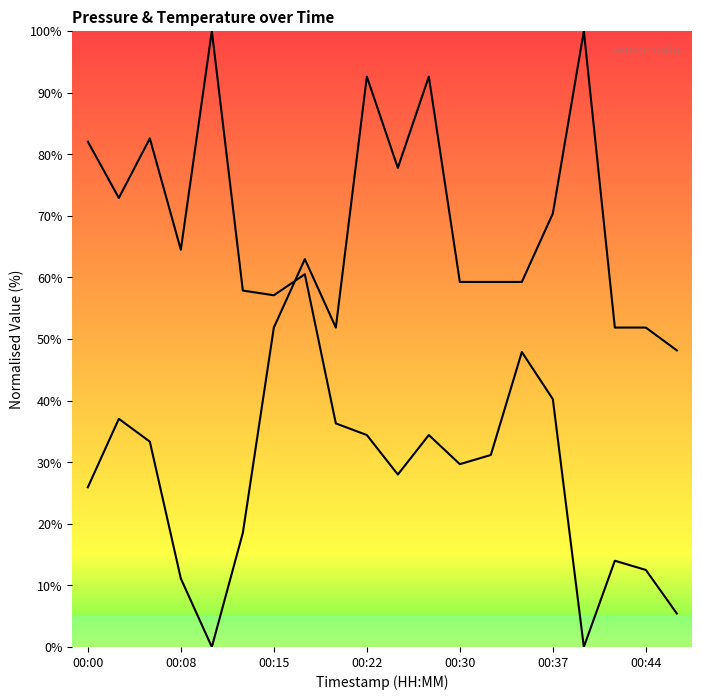

Does the chart display data point markers on the line(s)?

No